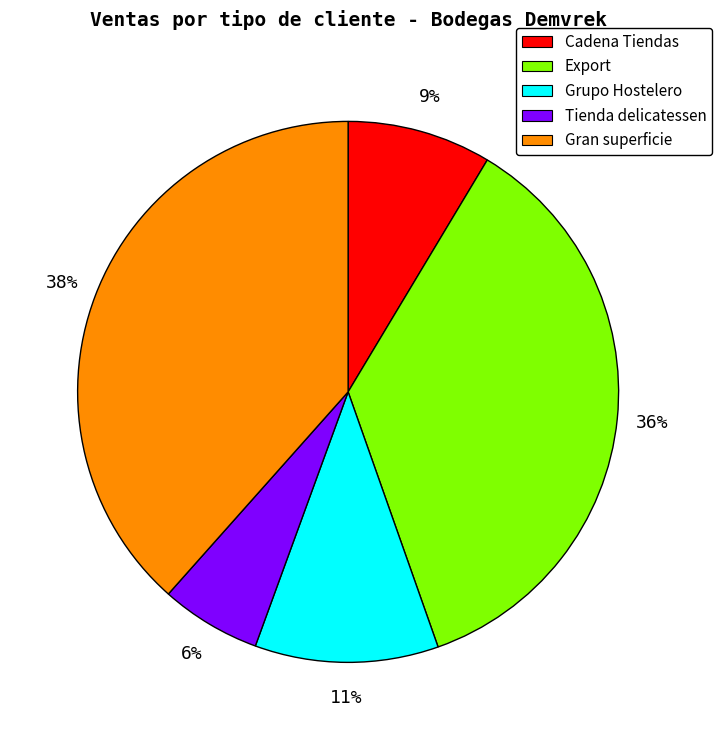

Is the sum of Gran superficie and Export greater than half?

Yes